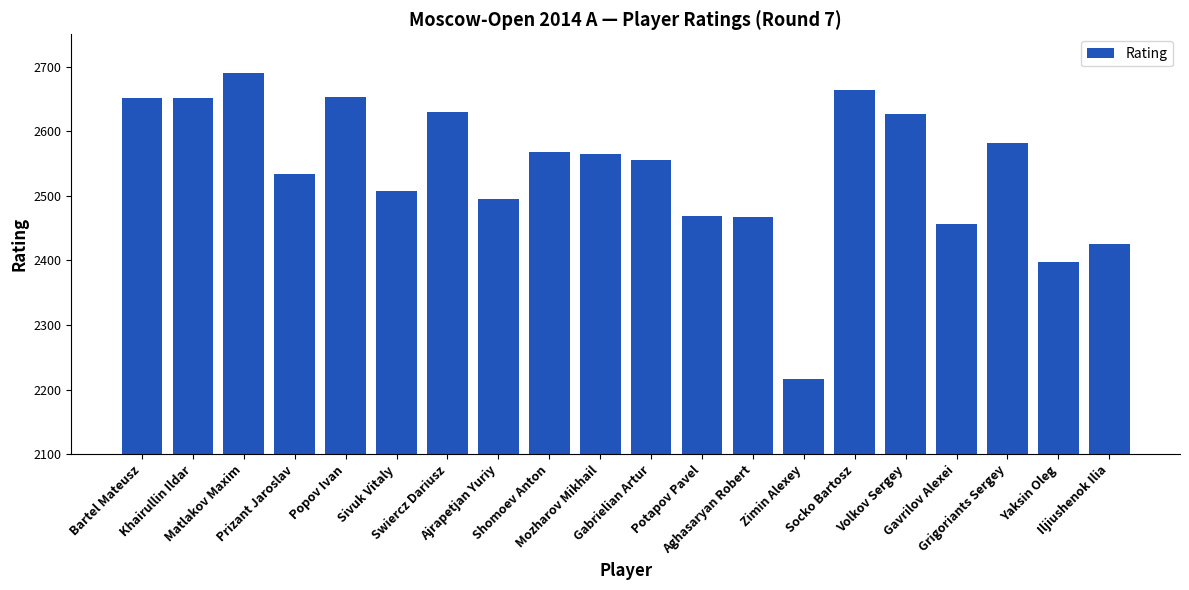

How many categories are shown in the chart?

20